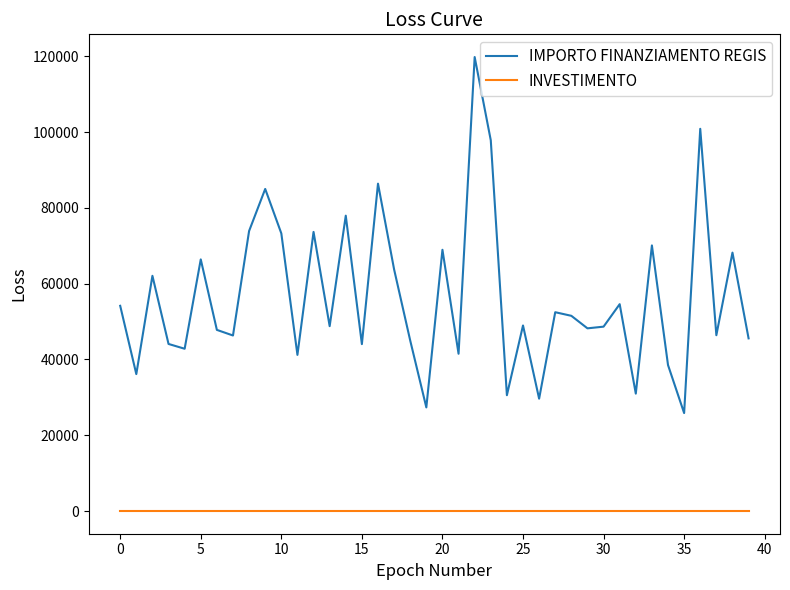

What is the difference between the maximum and minimum values in the IMPORTO FINANZIAMENTO REGIS series?

93941.0